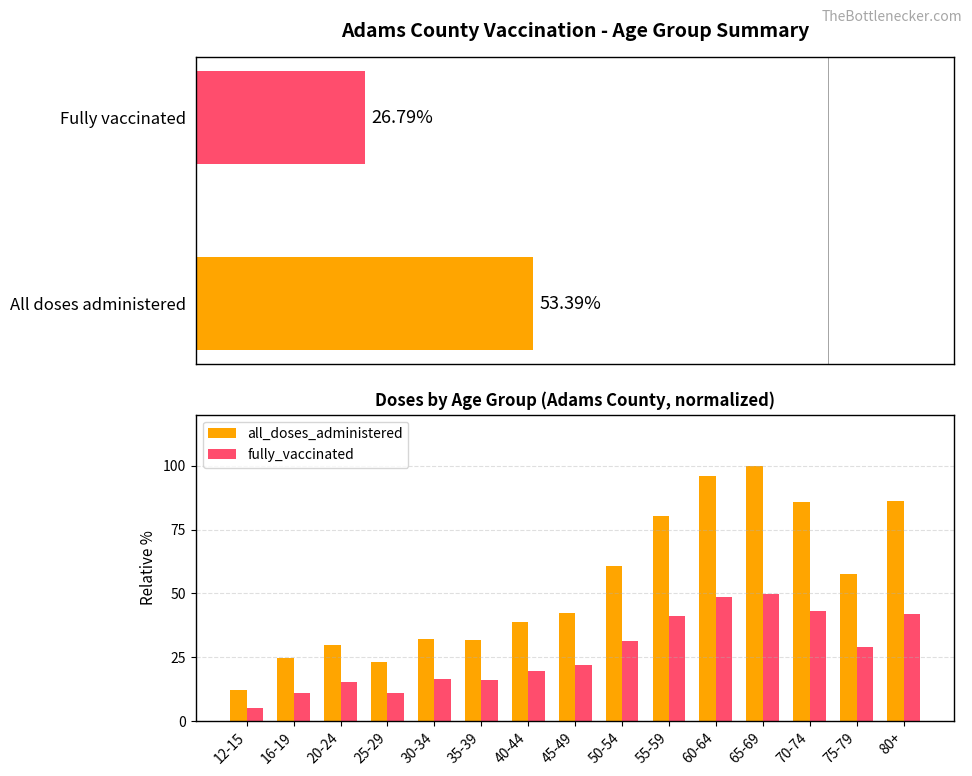

Reading right to left, what are all the values shown in this chart?

all_doses_administered: 80+=86.0	75-79=57.7	70-74=85.8	65-69=100.0	60-64=95.9	55-59=80.5	50-54=60.6	45-49=42.3	40-44=38.7	35-39=31.7	30-34=32.3	25-29=22.9	20-24=29.8	16-19=24.5	12-15=12.1
fully_vaccinated: 80+=42.0	75-79=28.9	70-74=43.0	65-69=49.8	60-64=48.8	55-59=41.2	50-54=31.3	45-49=22.1	40-44=19.7	35-39=16.1	30-34=16.6	25-29=11.2	20-24=15.1	16-19=11.1	12-15=5.1